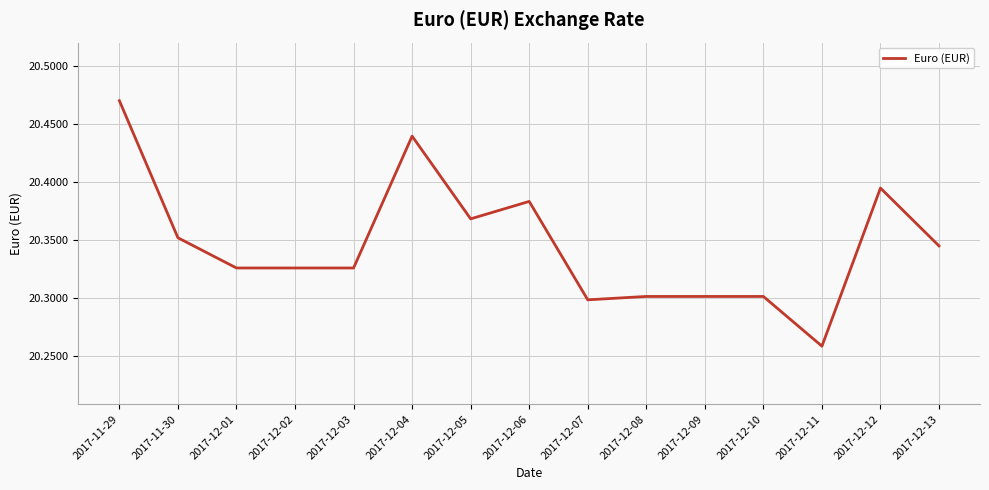

Which category has the lowest value across all series?

2017-12-11